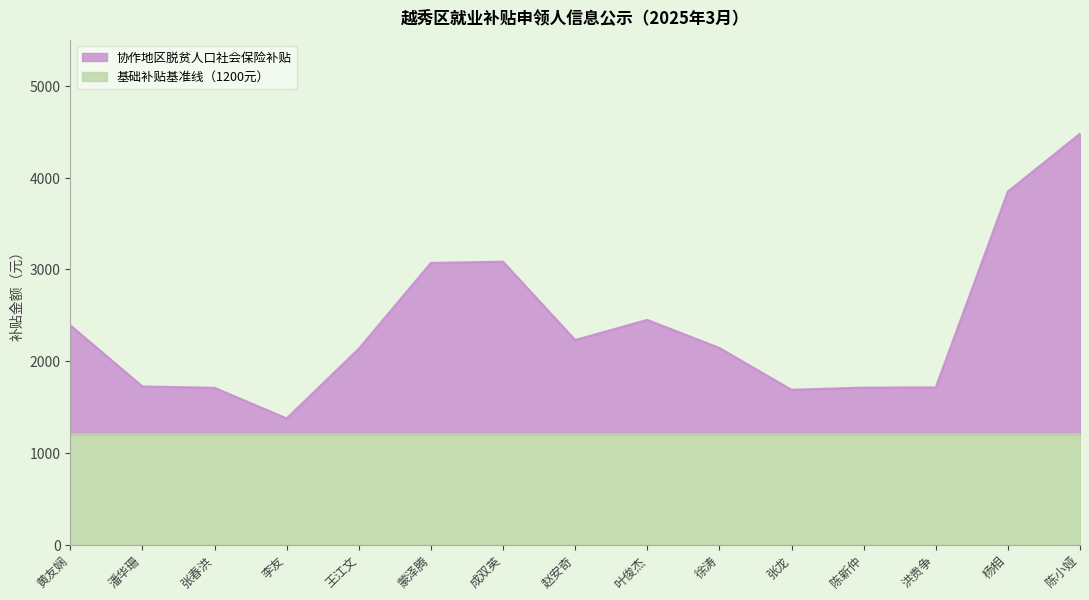

At which category is the sum across all series the highest?

陈小娅